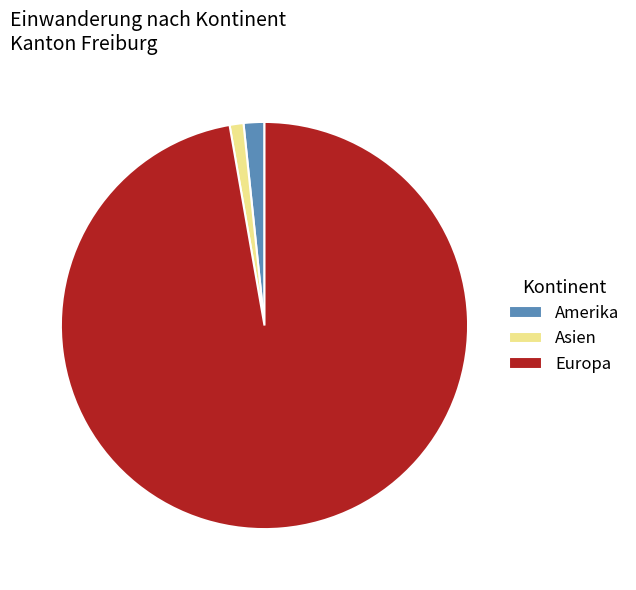

Between Asien and Europa, which is larger?

Europa